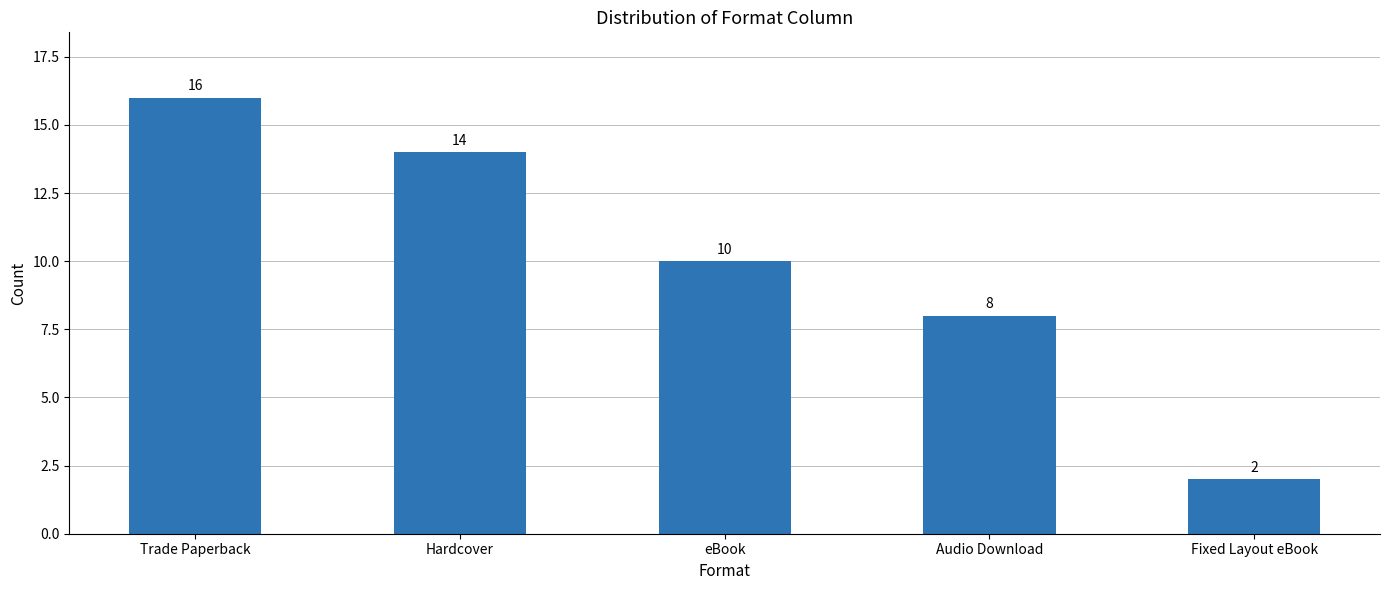

Reading left to right, list all the values displayed in this chart.

Trade Paperback=16	Hardcover=14	eBook=10	Audio Download=8	Fixed Layout eBook=2